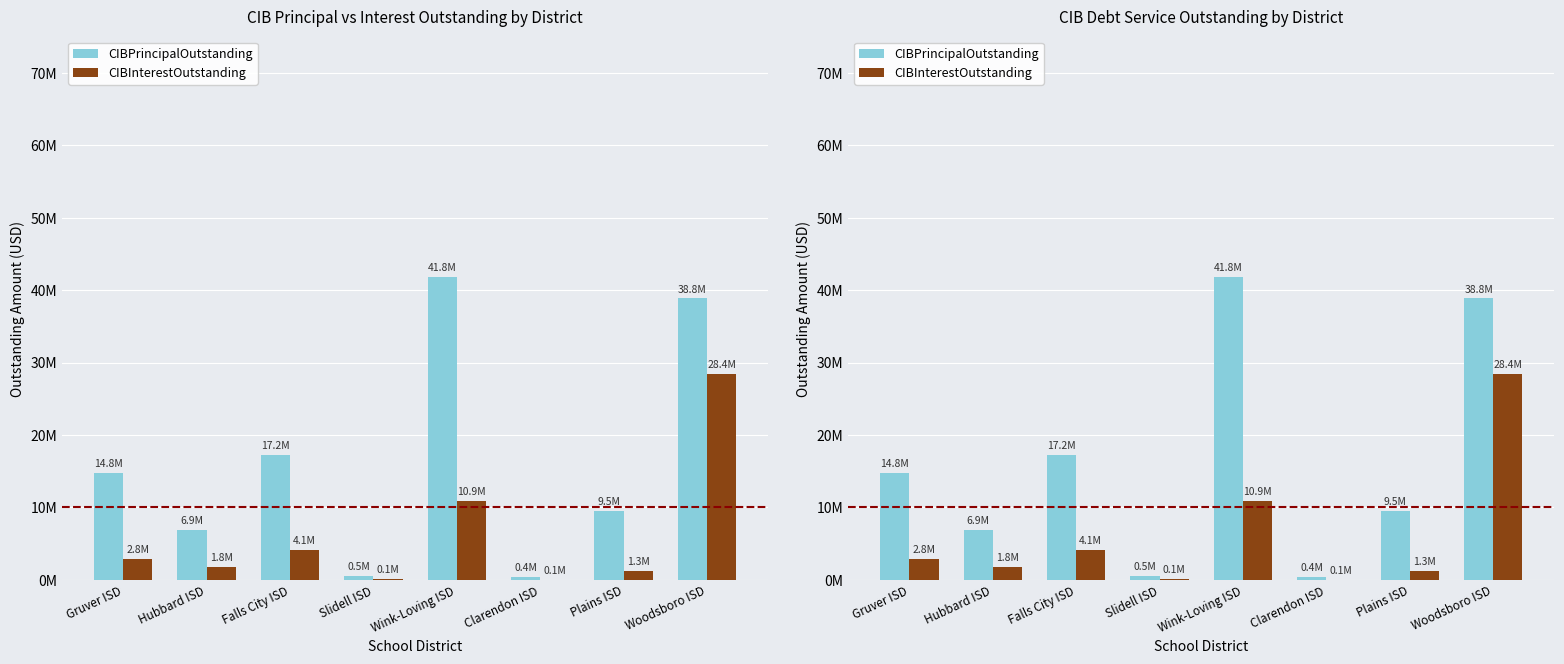

The value of CIBPrincipalOutstanding at Hubbard ISD is 1518581.9. True or false?

False